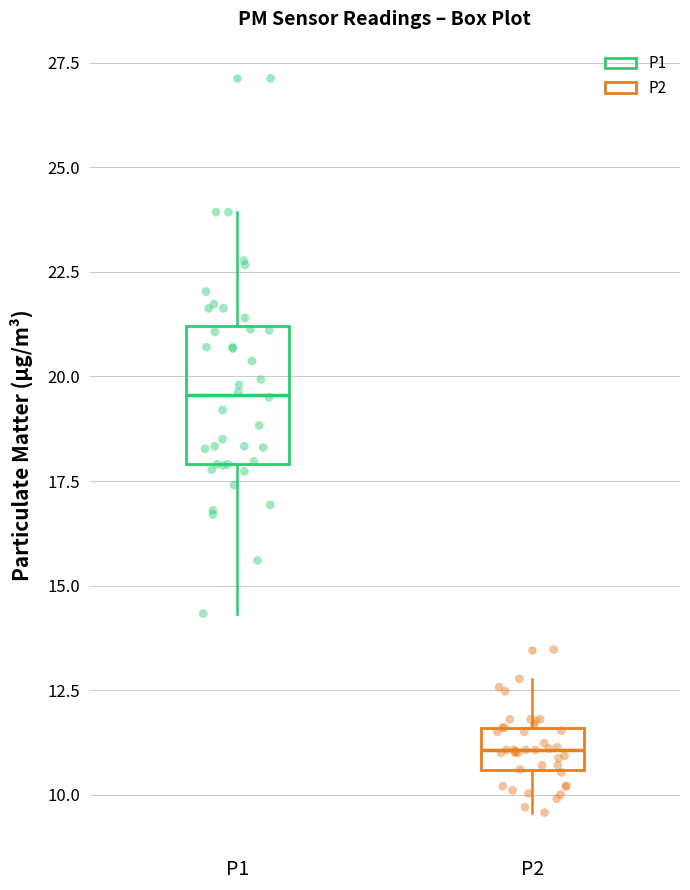

Reading left to right, read every box against the y-axis: the position of its median line, the range the box covers, and the ends of its whiskers. The values are not printed on the chart, so give them approximately, as read against the axis.

P1: median 19.5, box 18.0 to 21.0, whiskers 14.5 to 24.0
P2: median 11.0, box 10.5 to 11.5, whiskers 9.5 to 13.0